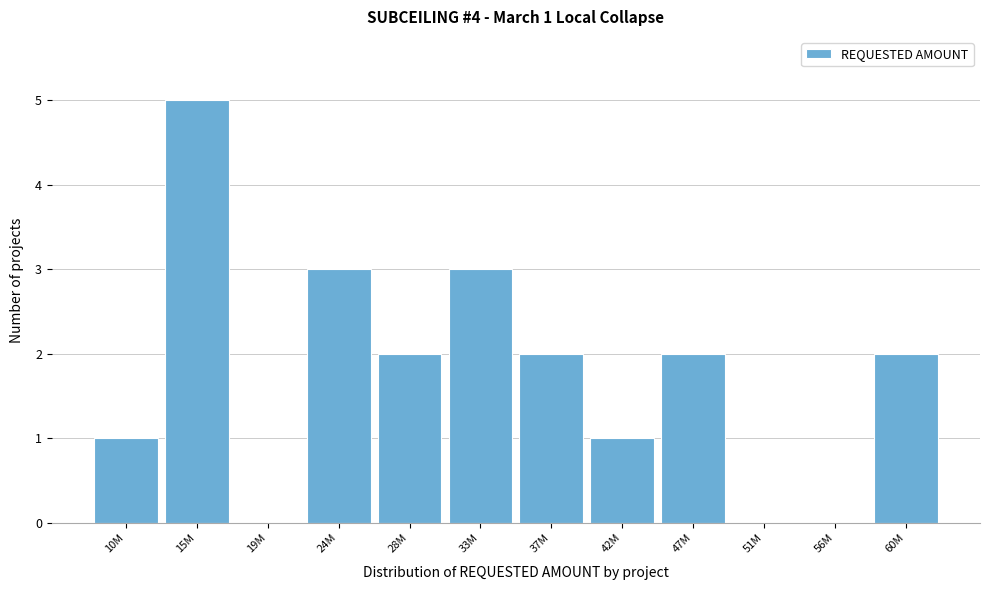

Reading right to left, transcribe all the data shown in this chart.

60M=2	56M=0	51M=0	47M=2	42M=1	37M=2	33M=3	28M=2	24M=3	19M=0	15M=5	10M=1